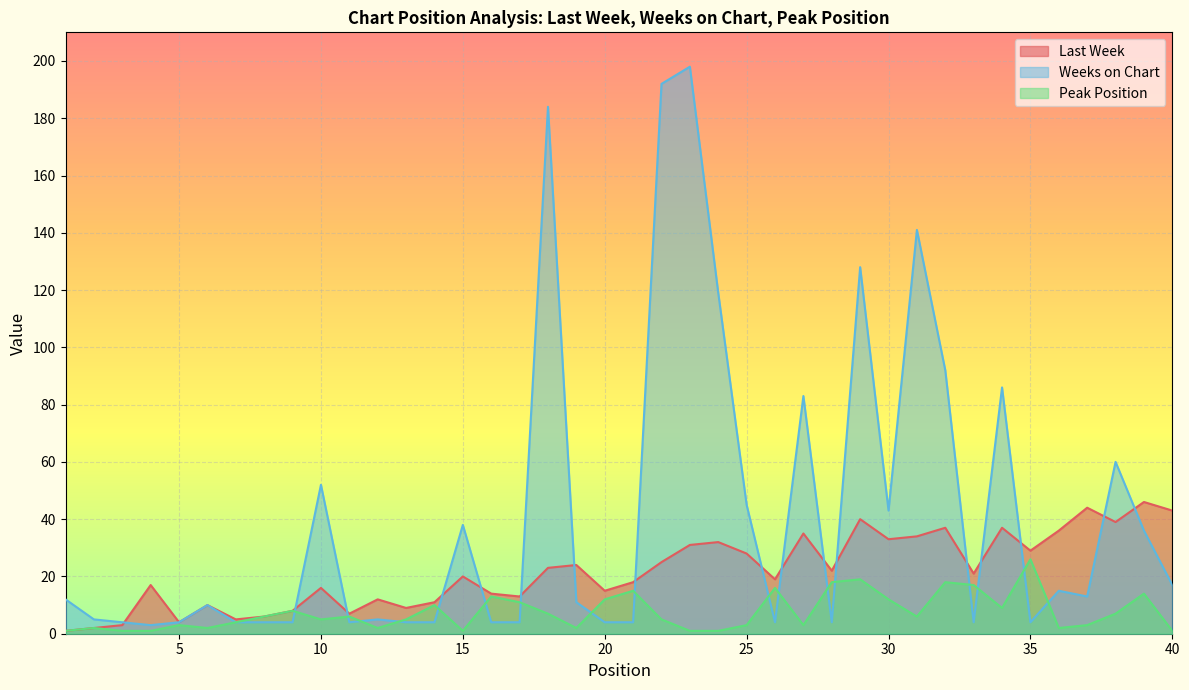

How many values in the Weeks on Chart series exceed 11?

19